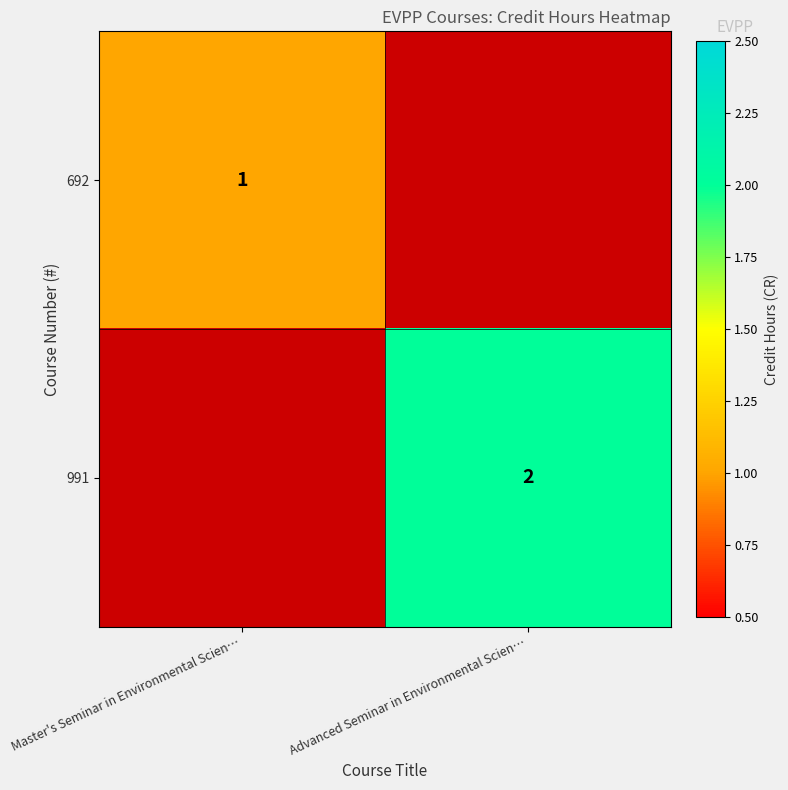

Is the value of 692 at Master's Seminar in Environmental Scien… greater than the value of 991 at Advanced Seminar in Environmental Scien…?

No